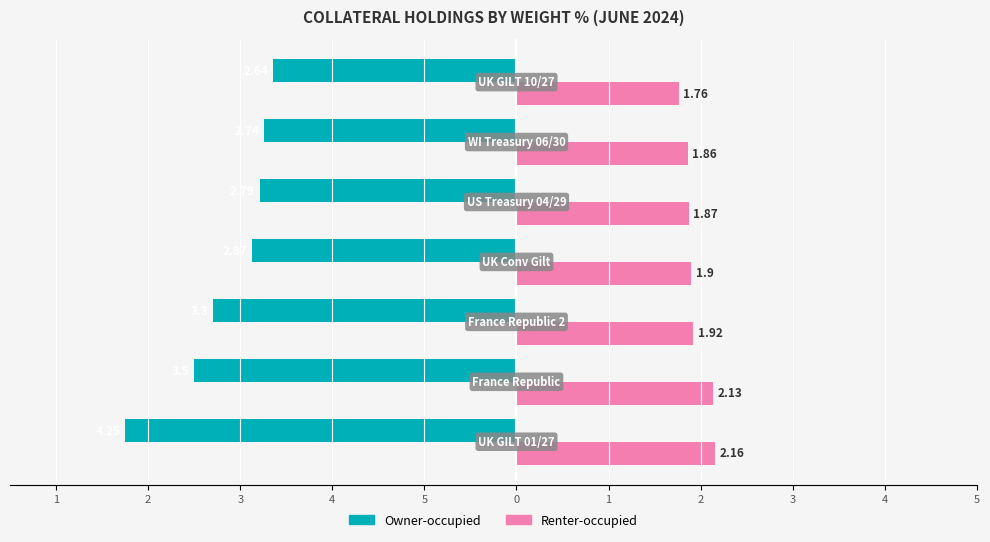

What are all the series names shown in the legend?

Owner-occupied, Renter-occupied